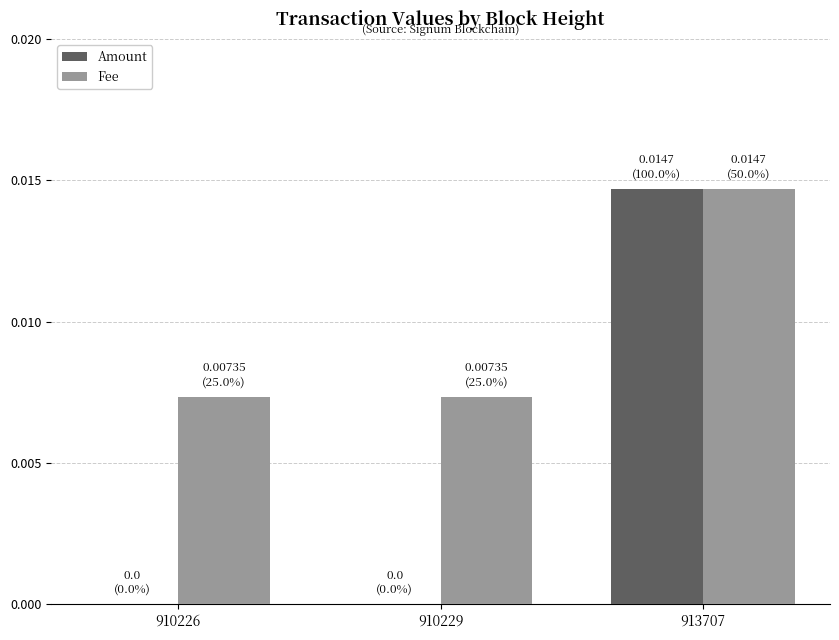

How many groups of bars are there?

3